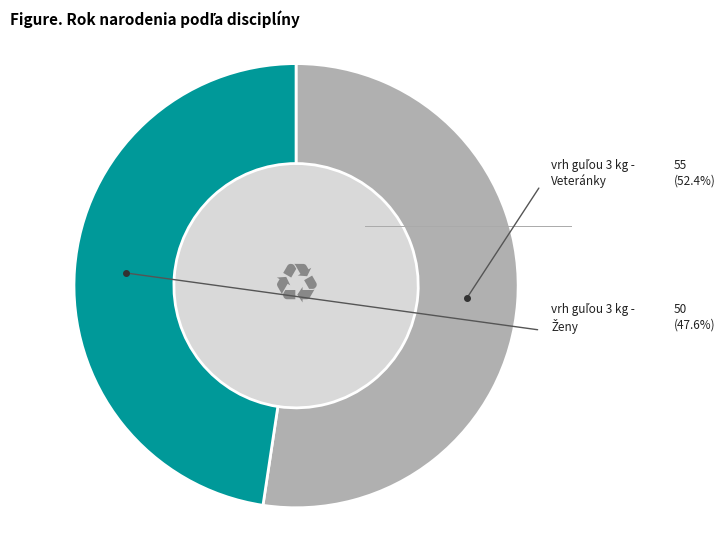

Does any single category account for the majority?

Yes